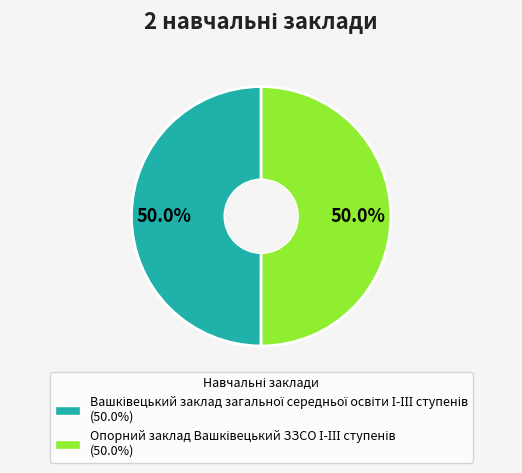

What percentage is the Опорний заклад Вашківецький ЗЗСО І-ІІІ ступенів slice, to the nearest percent?

50%